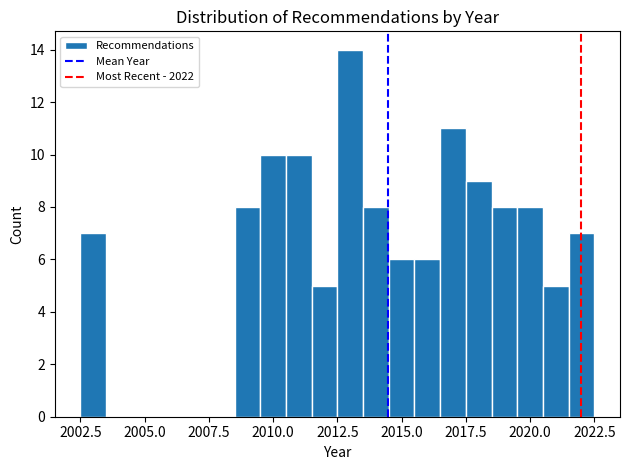

Around what value on the x-axis is the tallest bar? Give the approximate position of its centre, as read against the axis.

2013.0